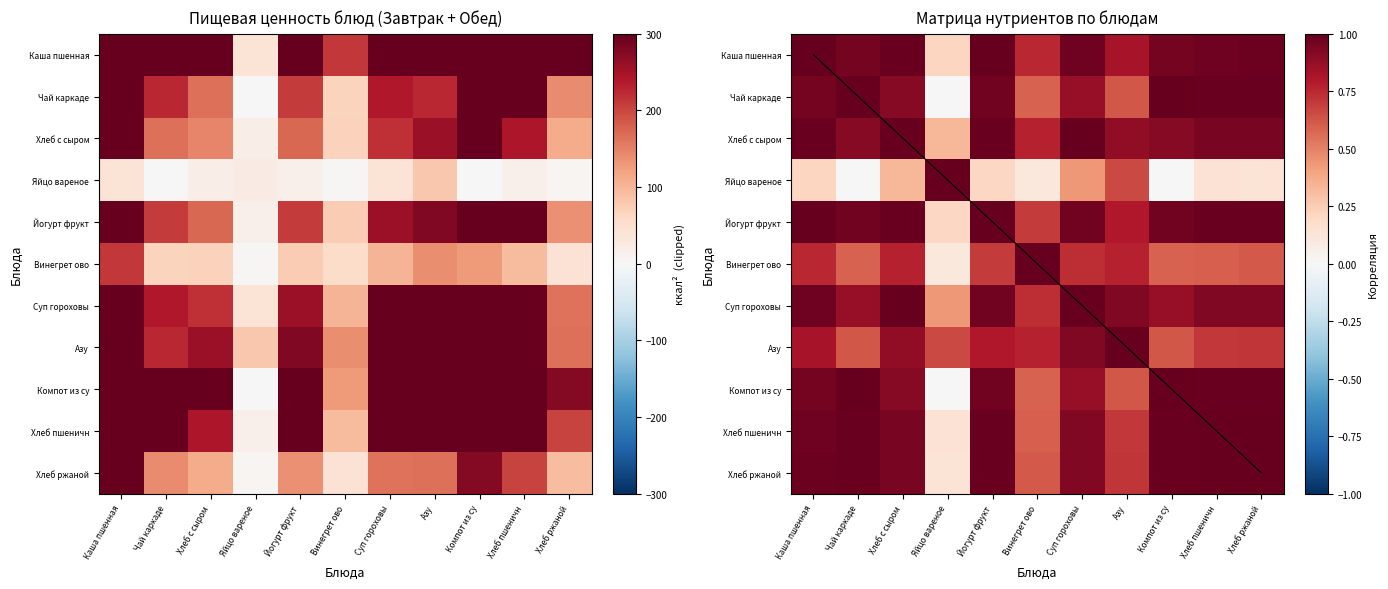

List the series in order of their peak value, highest first.

Каша пшенная, Компот из су, Азу, Хлеб пшеничн, Чай каркаде, Суп гороховы, Йогурт фрукт, Хлеб с сыром, Хлеб ржаной, Винегрет ово, Яйцо вареное